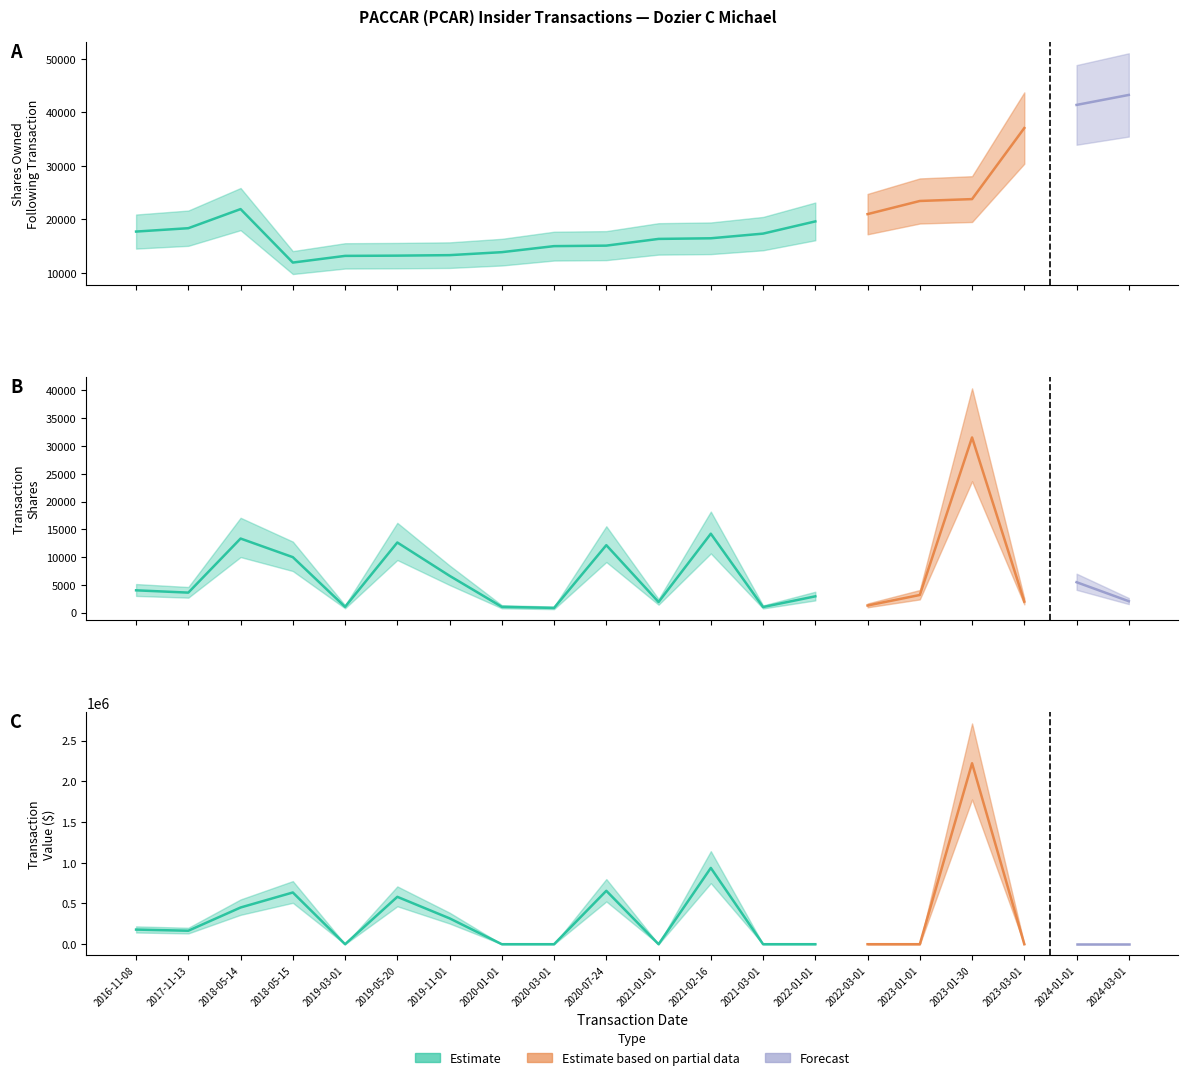

At which label does sharesOwnedFollowingTransaction first exceed 17708?

2017-11-13